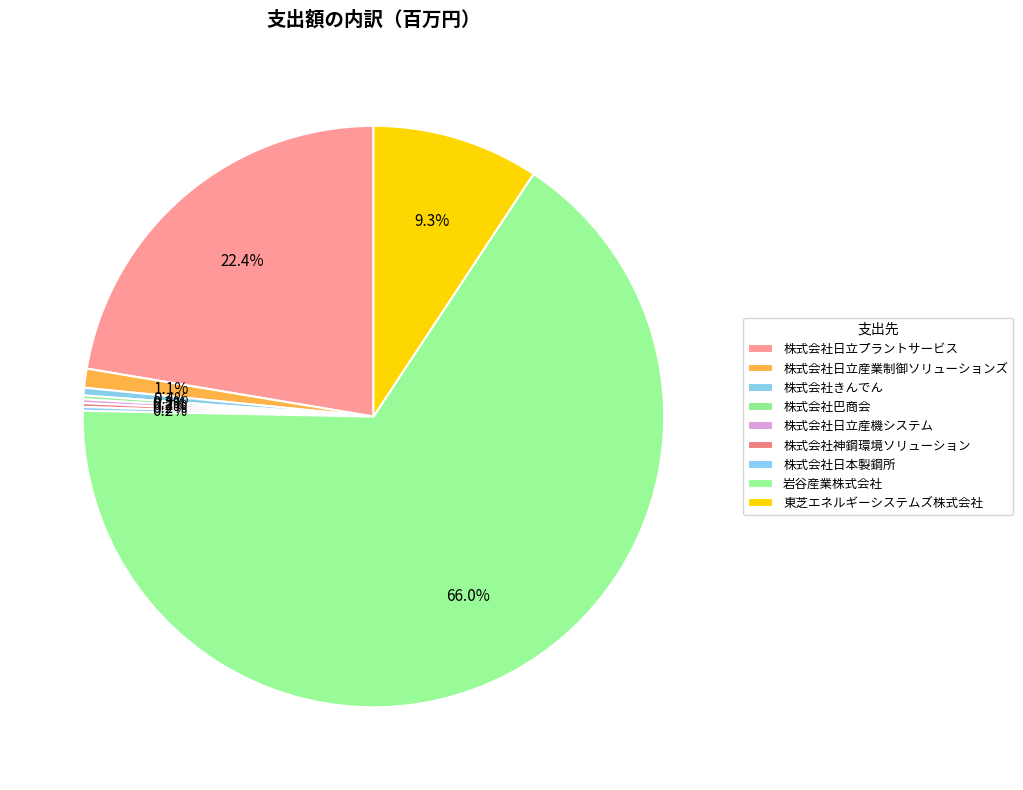

Combined, what portion of the pie is 株式会社日立産業制御ソリューションズ and 岩谷産業株式会社?

67.1%